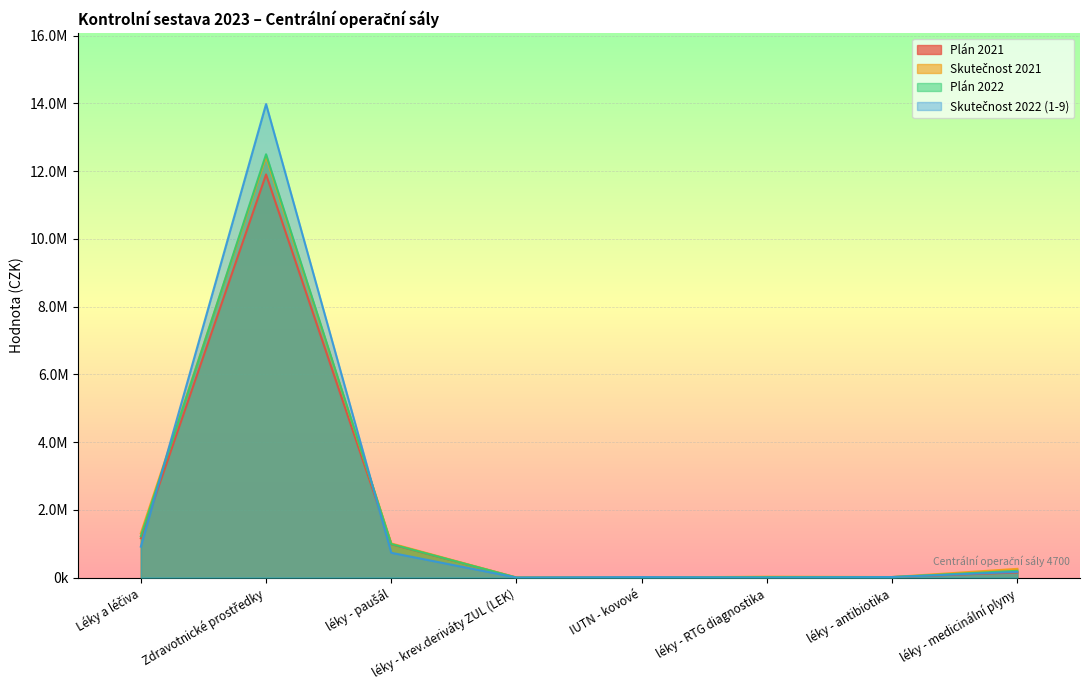

How many times do Skutečnost 2022 (1-9) and Skutečnost 2021 cross each other?

3